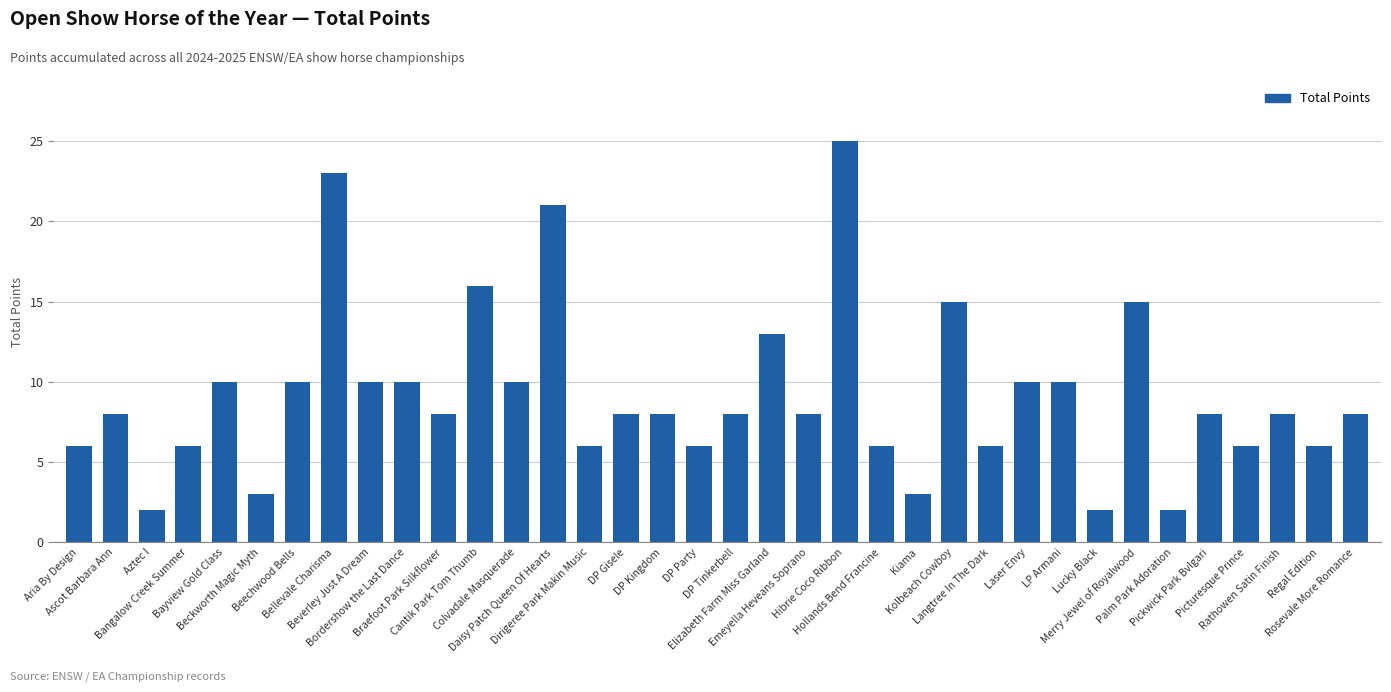

Reading left to right, transcribe all the data shown in this chart.

Aria By Design=6	Ascot Barbara Ann=8	Aztec I=2	Bangalow Creek Summer=6	Bayview Gold Class=10	Beckworth Magic Myth=3	Beechwood Bells=10	Bellevale Charisma=23	Beverley Just A Dream=10	Bordershow the Last Dance=10	Braefoot Park Silkflower=8	Cantik Park Tom Thumb=16	Colvadale Masquerade=10	Daisy Patch Queen Of Hearts=21	Dirigeree Park Makin Music=6	DP Gisele=8	DP Kingdom=8	DP Party=6	DP Tinkerbell=8	Elizabeth Farm Miss Garland=13	Emeyella Heveans Soprano=8	Hibrie Coco Ribbon=25	Hollands Bend Francine=6	Kiama=3	Kolbeach Cowboy=15	Langtree In The Dark=6	Laser Envy=10	LP Armani=10	Lucky Black=2	Merry Jewel of Royalwood=15	Palm Park Adoration=2	Pickwick Park Bvlgari=8	Picturesque Prince=6	Rathowen Satin Finish=8	Regal Edition=6	Rosevale More Romance=8